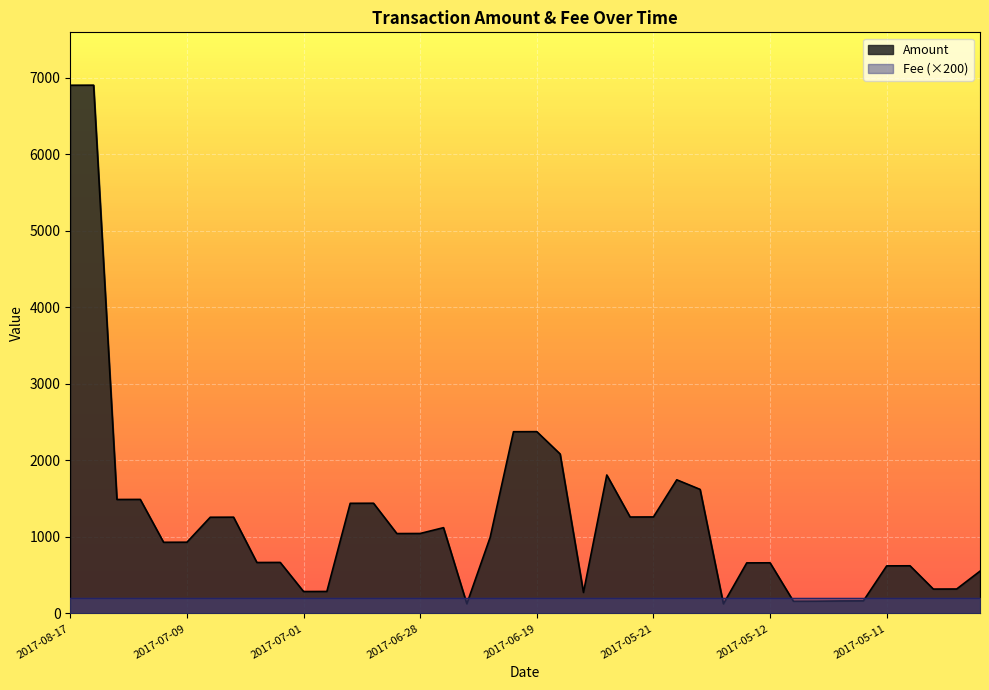

Where is the data nearest to the value 3513?

2017-06-19